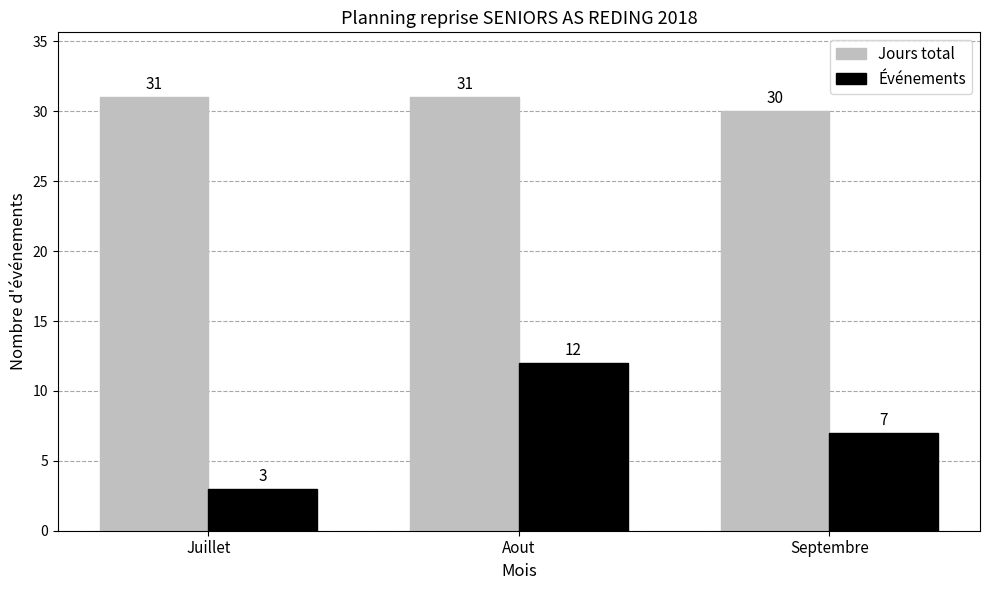

At how many categories does at least one series exceed 22?

3